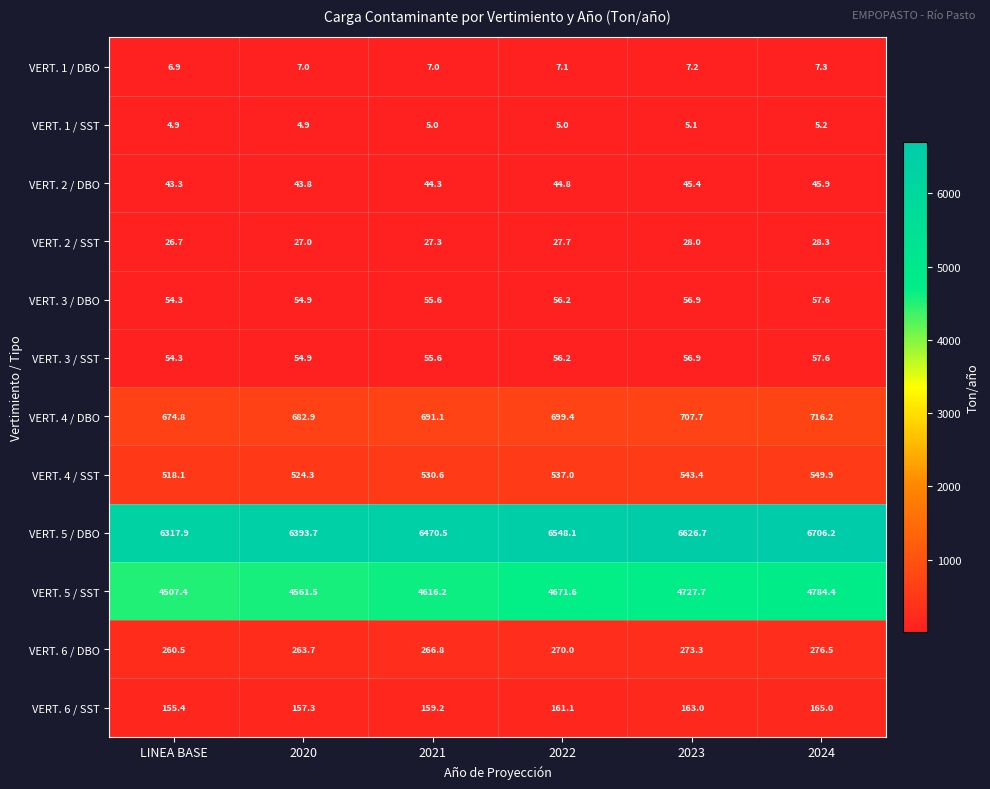

Which category has the highest value across all series?

2024